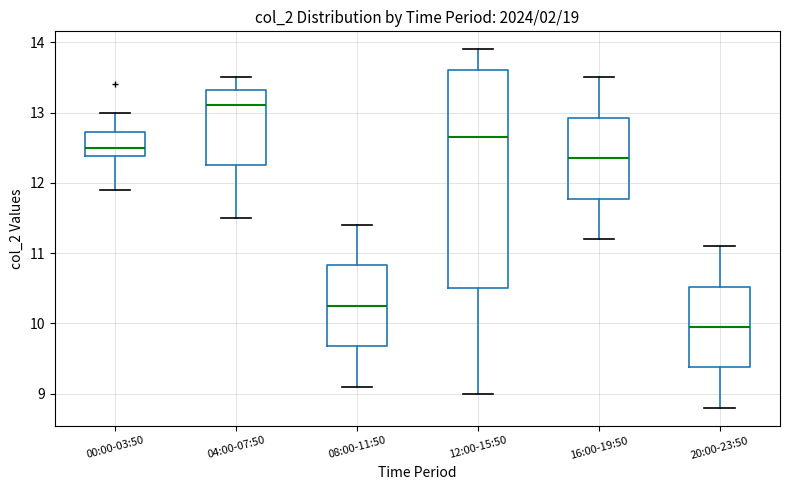

Which box's median line is the highest?

04:00-07:50